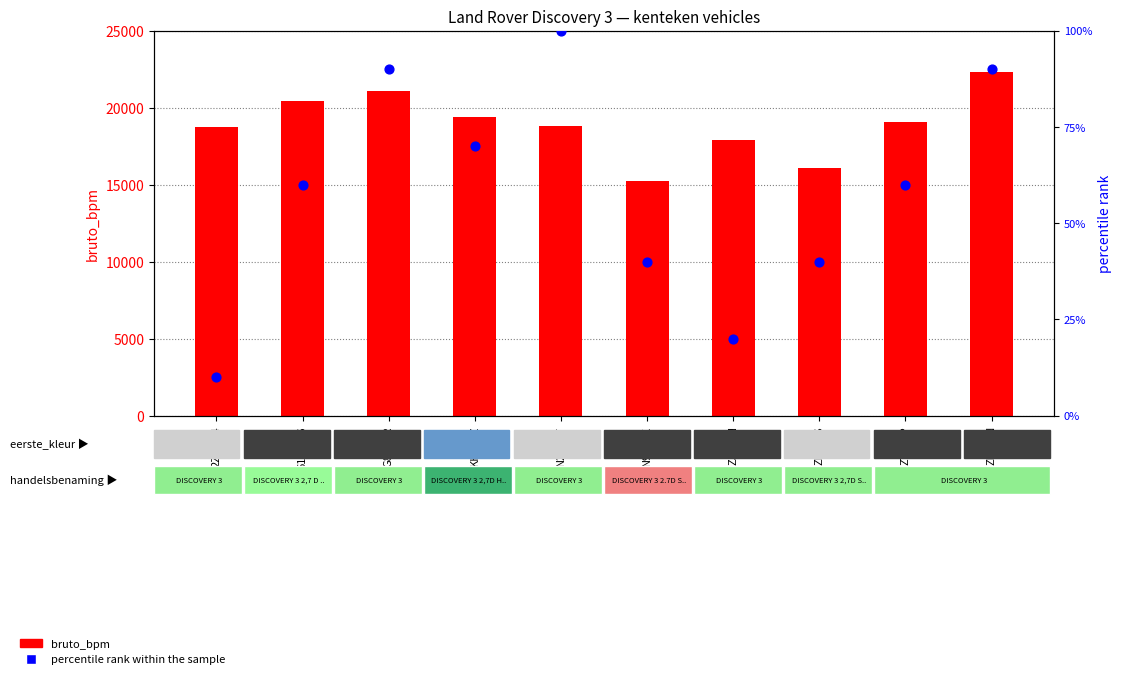

Which series contains the lowest Y value?

percentile rank within the sample